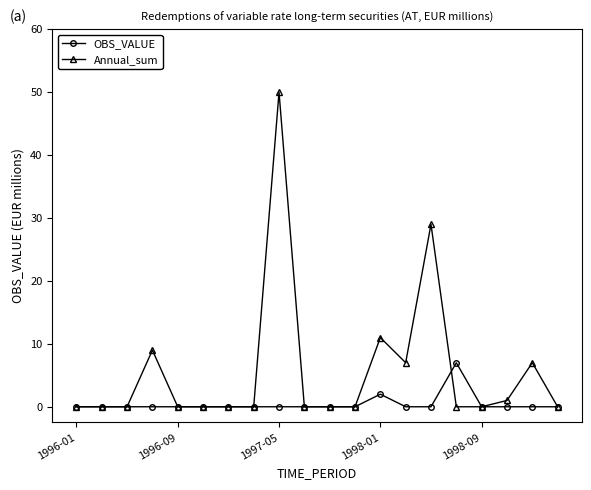

List the series in order of their peak value, lowest first.

OBS_VALUE, Annual_sum